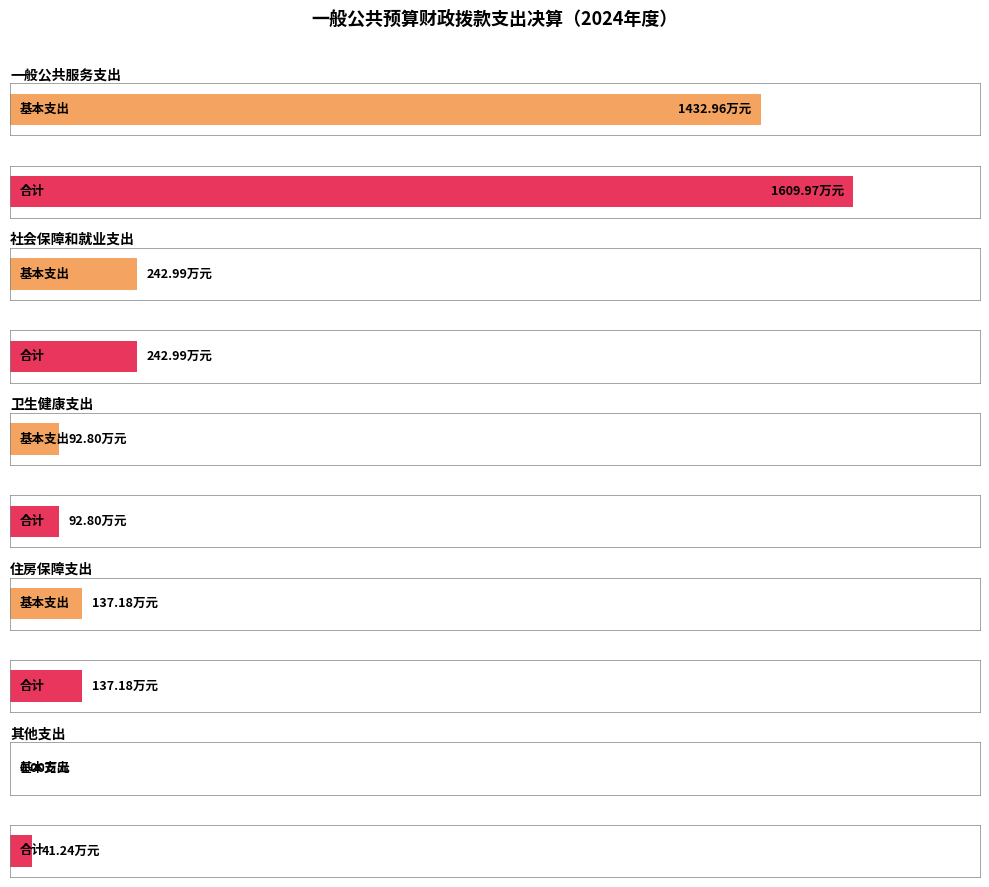

At which label does 基本支出 first exceed 137?

一般公共服务支出